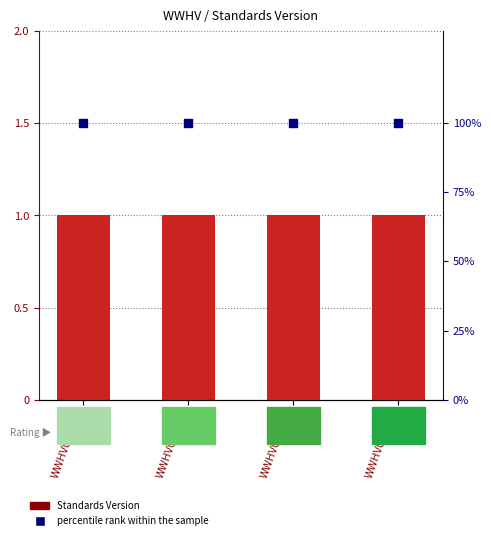

At how many categories does at least one series exceed 95?

4